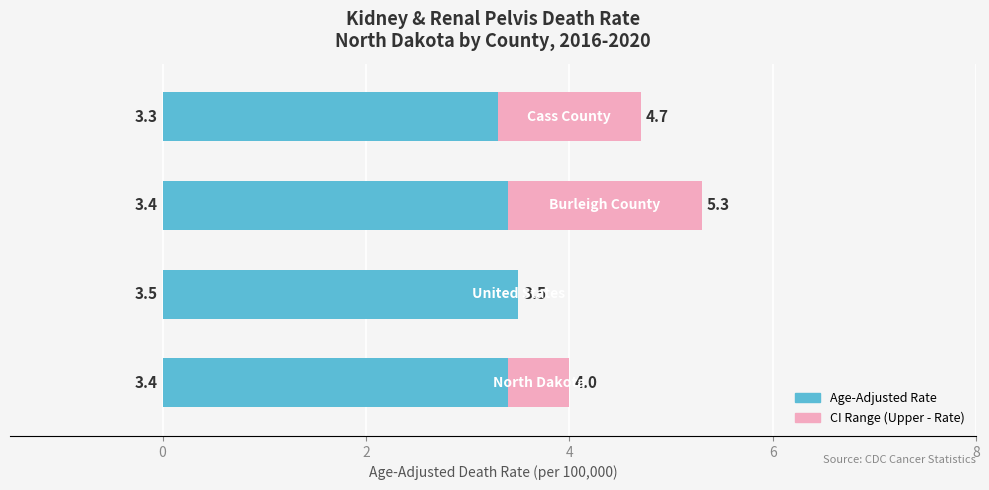

What is the highest value of the Age-Adjusted Rate series?

3.5